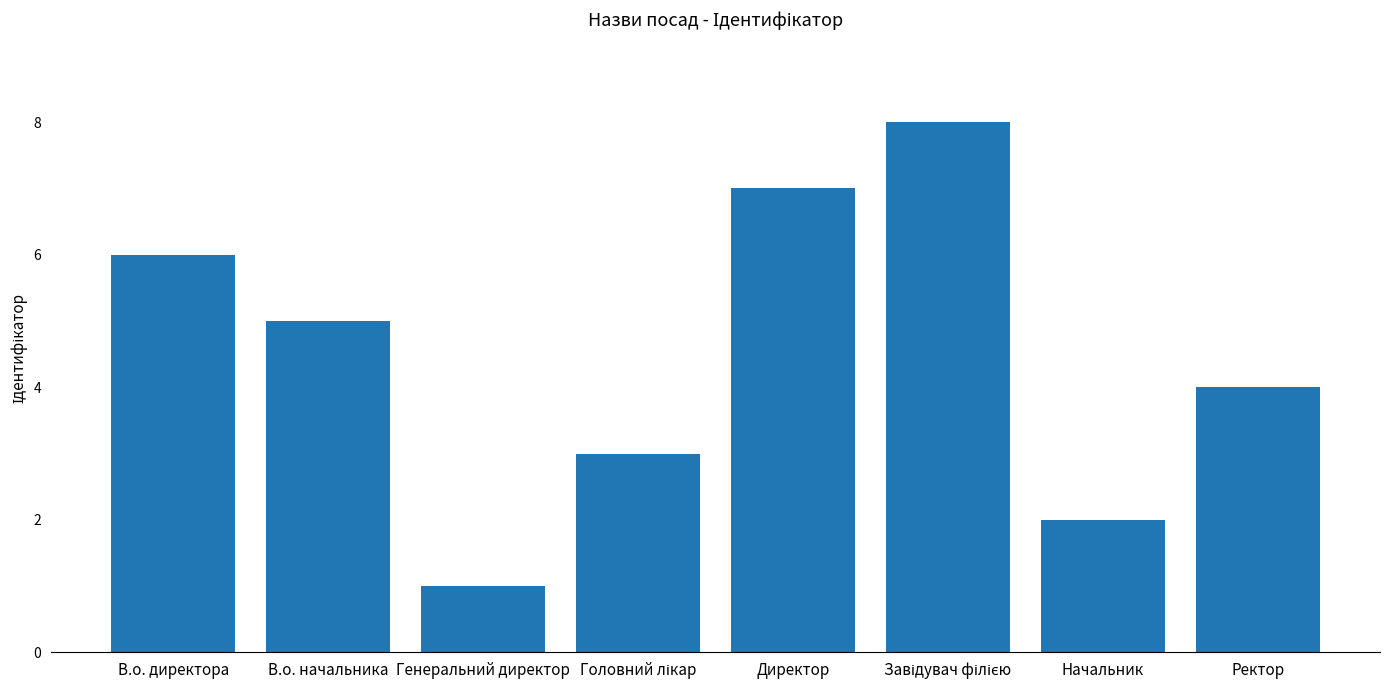

Reading left to right, extract all data points from this chart.

6	5	1	3	7	8	2	4